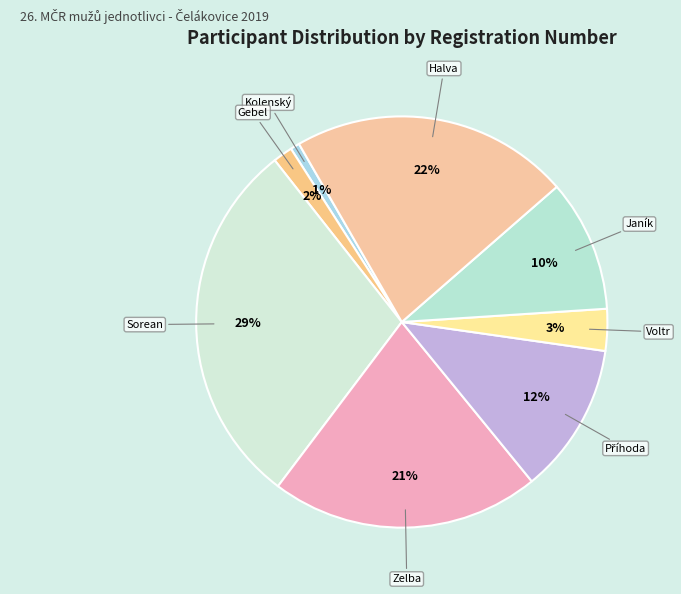

Is it true that Kolenský is 1% of the pie?

True